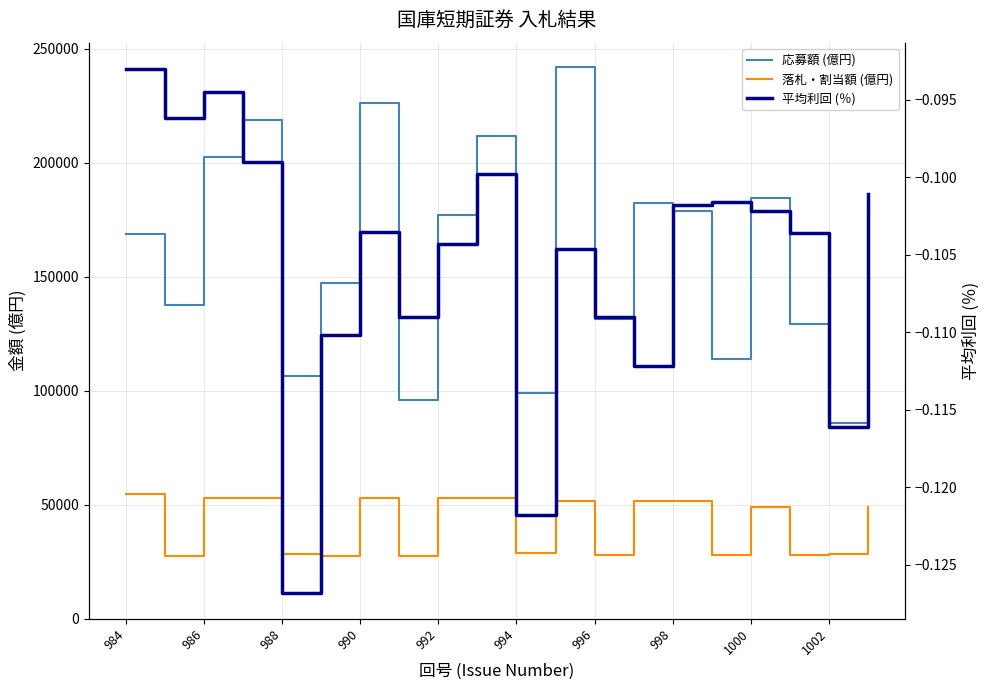

Reading right to left, extract all data points from this chart.

応募額 (億円): 176567.3	85857.0	129494.0	184729.5	113760.0	178943.9	182204.0	131645.0	242016.5	98824.0	211777.9	176916.0	95857.0	226150.0	147278.0	106320.0	218997.0	202681.7	137501.0	168732.0
落札・割当額 (億円): 48984.0	28574.7	27762.2	48989.1	27762.3	51438.2	51438.3	27772.0	51438.5	28674.3	53078.1	53088.2	27720.7	53012.3	27716.4	28606.6	52982.0	52982.2	27716.3	54619.4
平均利回 (％): -0.1	-0.1	-0.1	-0.1	-0.1	-0.1	-0.1	-0.1	-0.1	-0.1	-0.1	-0.1	-0.1	-0.1	-0.1	-0.1	-0.1	-0.1	-0.1	-0.1